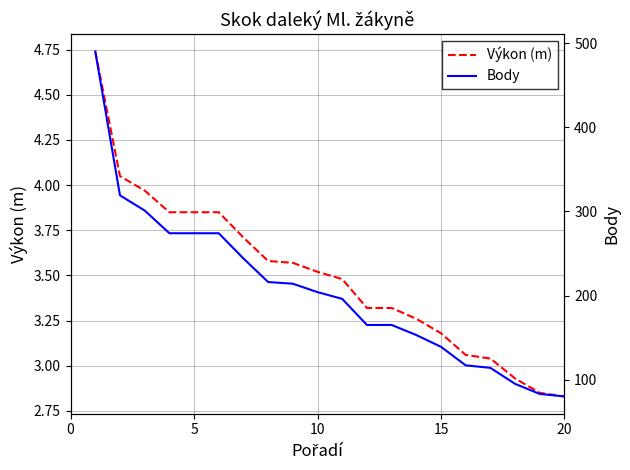

True or false: Výkon (m) has a value of 3.5 at 10.

True